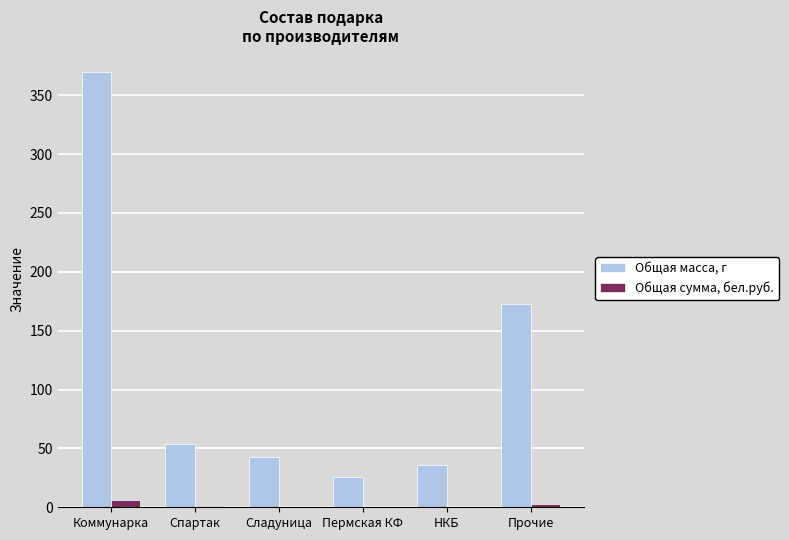

True or false: Общая масса, г has a value of 20.4 at Сладуница.

False